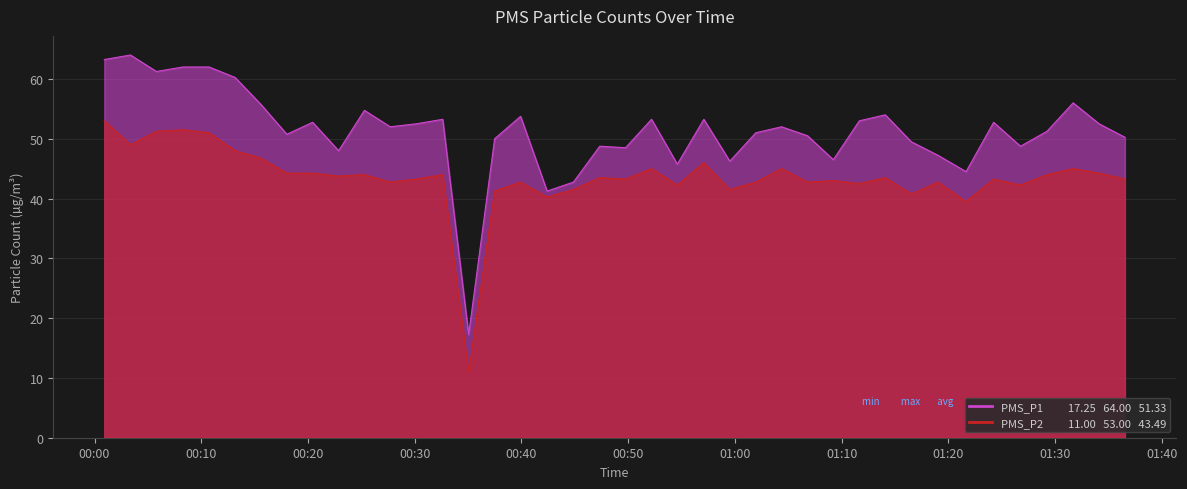

How many lines are shown in the chart?

2